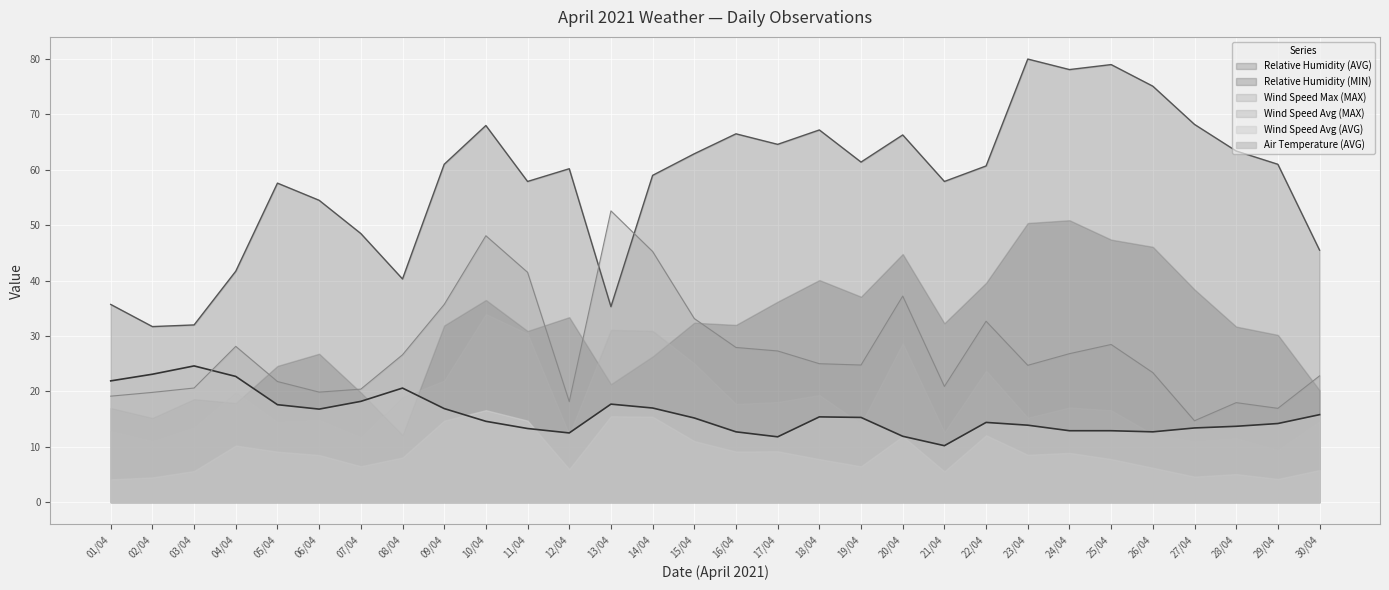

Which series changed the most between 10/04 and 24/04?

Wind Speed Max (MAX)